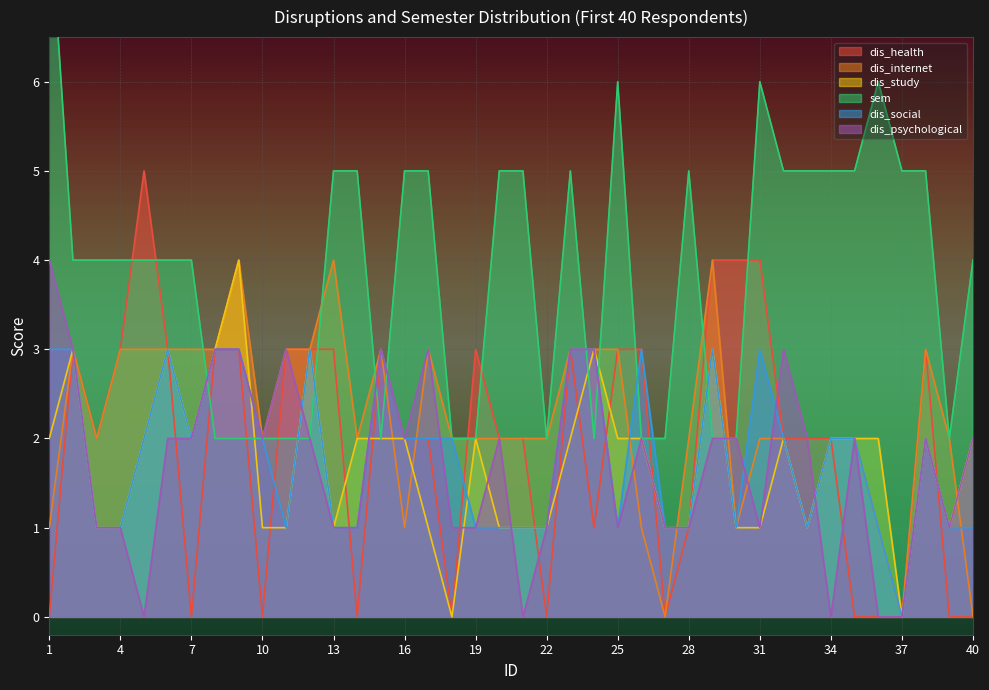

Which category has the lowest value in the dis_social series?

37